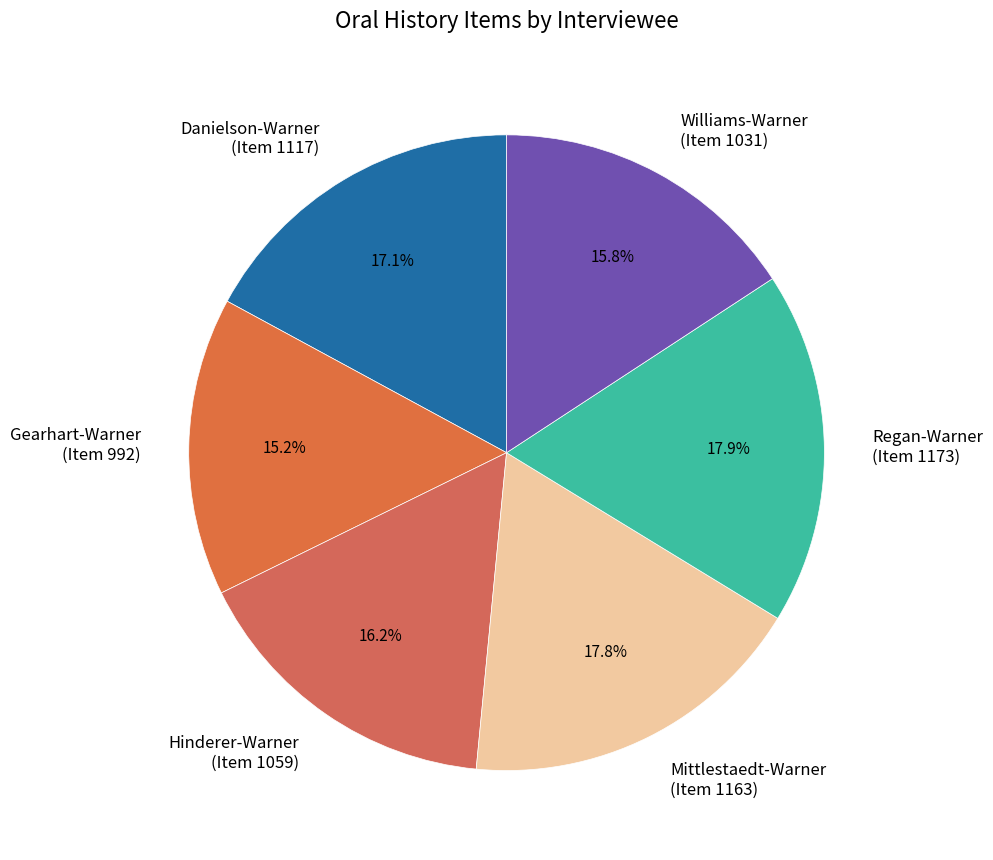

Is there a majority slice in this chart?

No